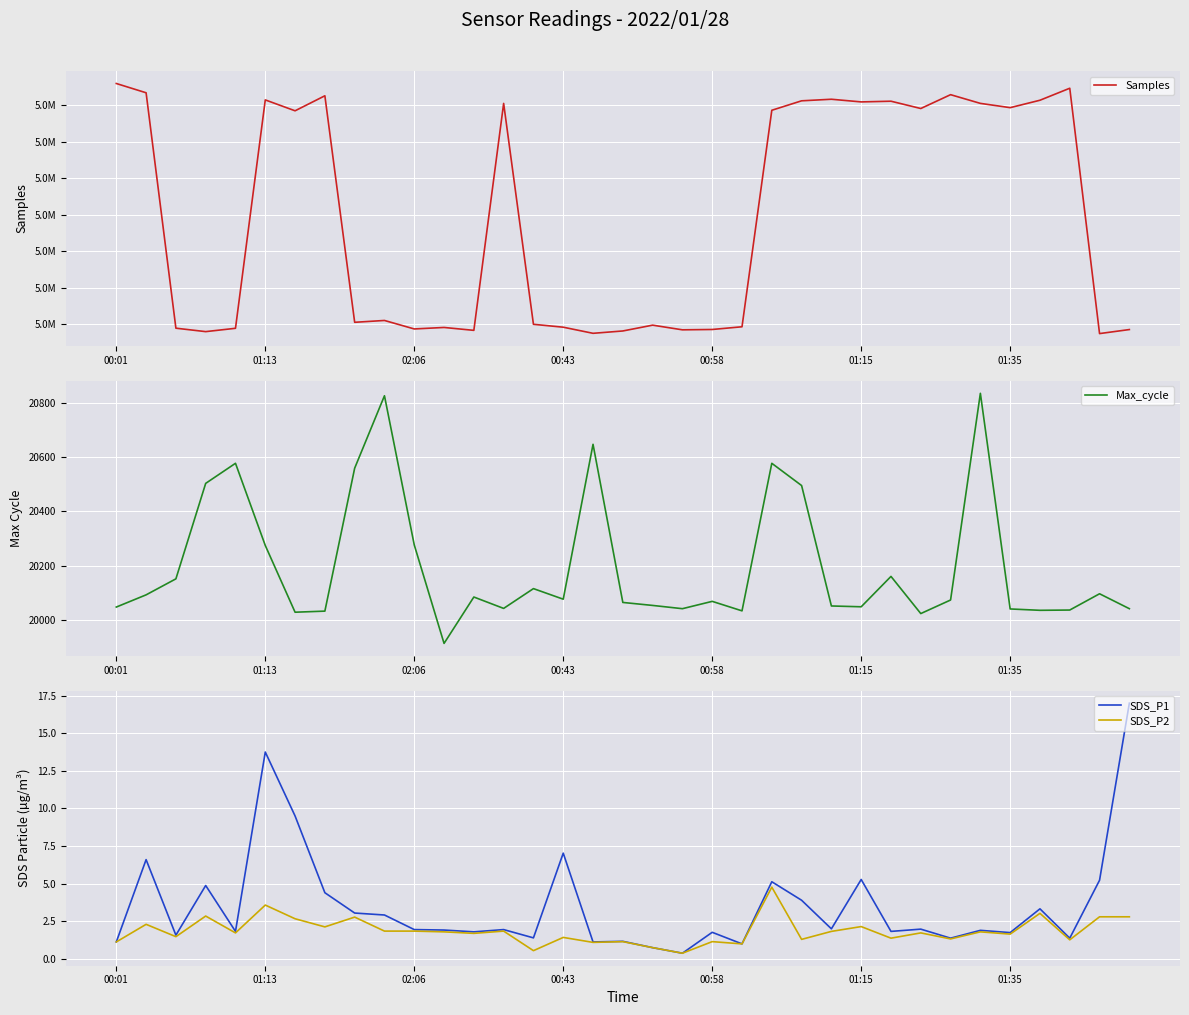

True or false: SDS_P2 has a value of 0.4 at 19.

True